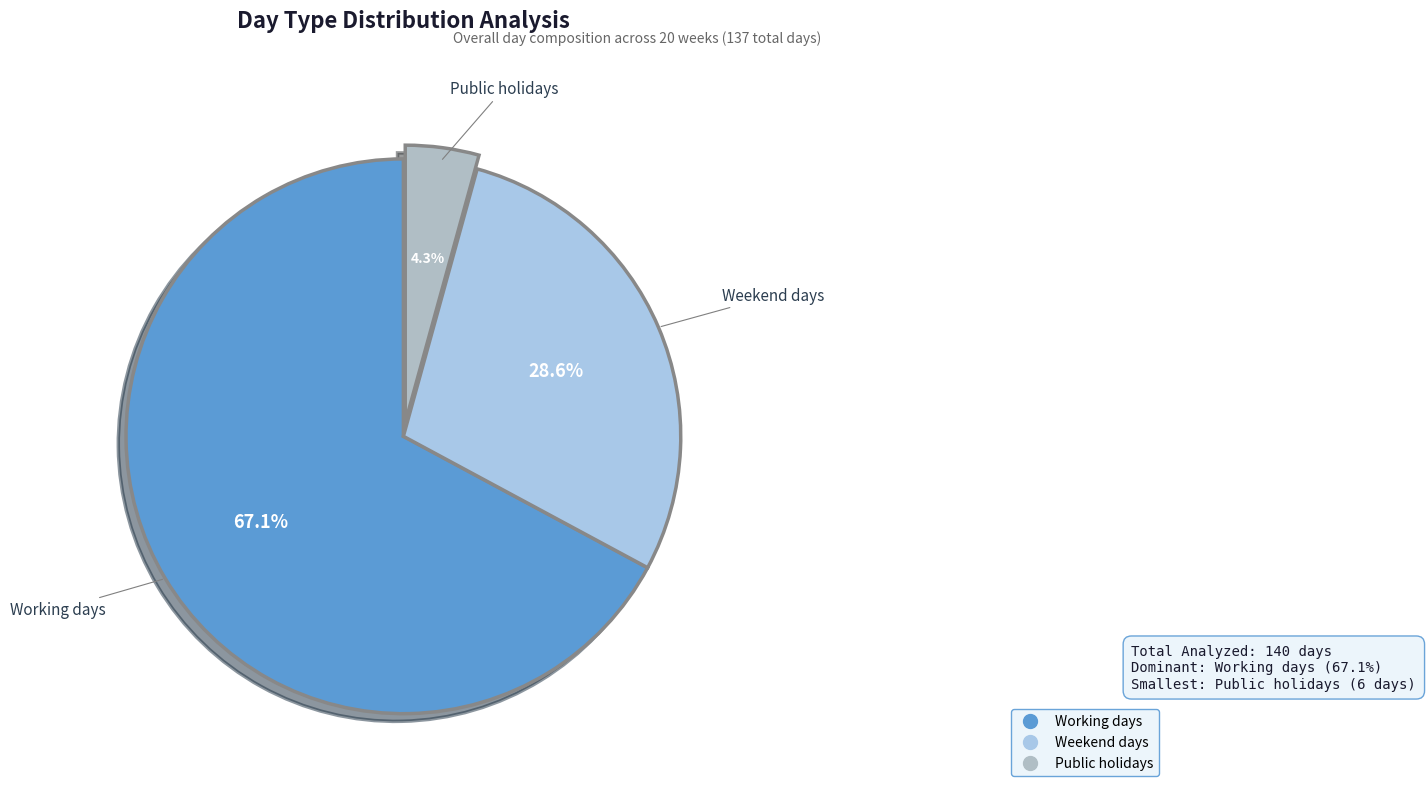

What percentage is the Working days slice, to the nearest percent?

67%